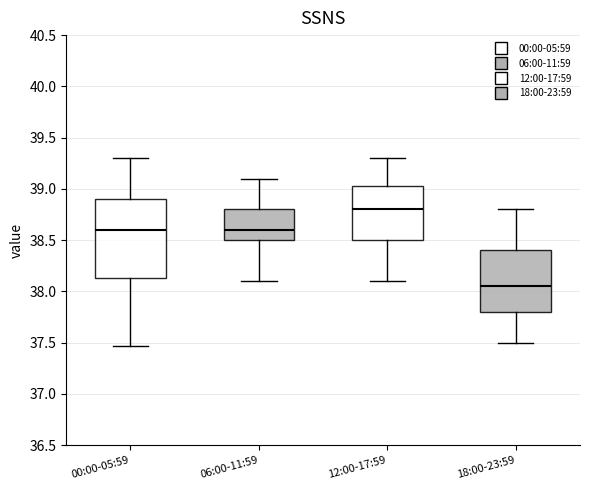

Reading left to right, transcribe this box plot: for each box, give where its median line is, the range the box spans, and where its two whiskers end, as read against the y-axis. The values are not printed on the chart, so give them approximately, as read against the axis.

00:00-05:59: median 38.60, box 38.15 to 38.90, whiskers 37.45 to 39.30
06:00-11:59: median 38.60, box 38.50 to 38.80, whiskers 38.10 to 39.10
12:00-17:59: median 38.80, box 38.50 to 39.05, whiskers 38.10 to 39.30
18:00-23:59: median 38.05, box 37.80 to 38.40, whiskers 37.50 to 38.80